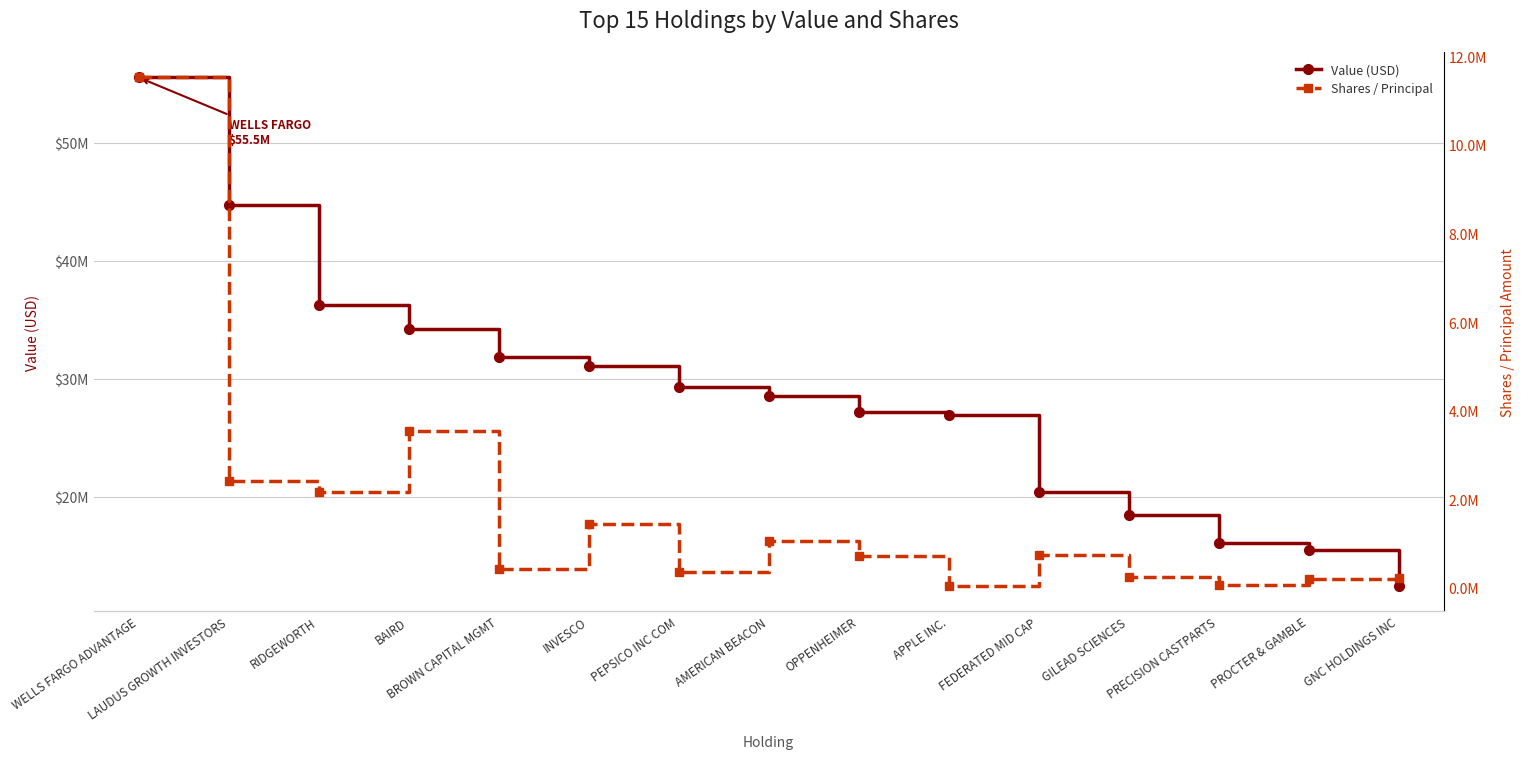

True or false: Shares / Principal has a value of 1449520 at INVESCO.

True